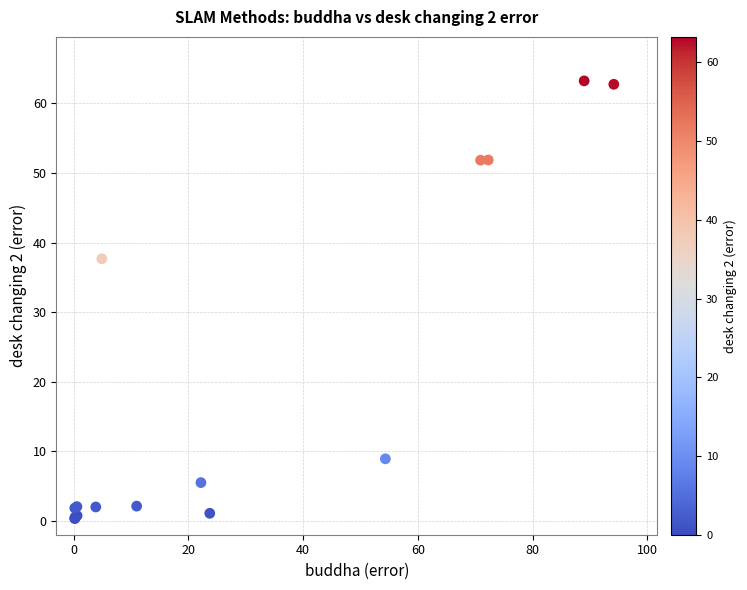

What Y value in the scatter plot is closest to 31?

37.7